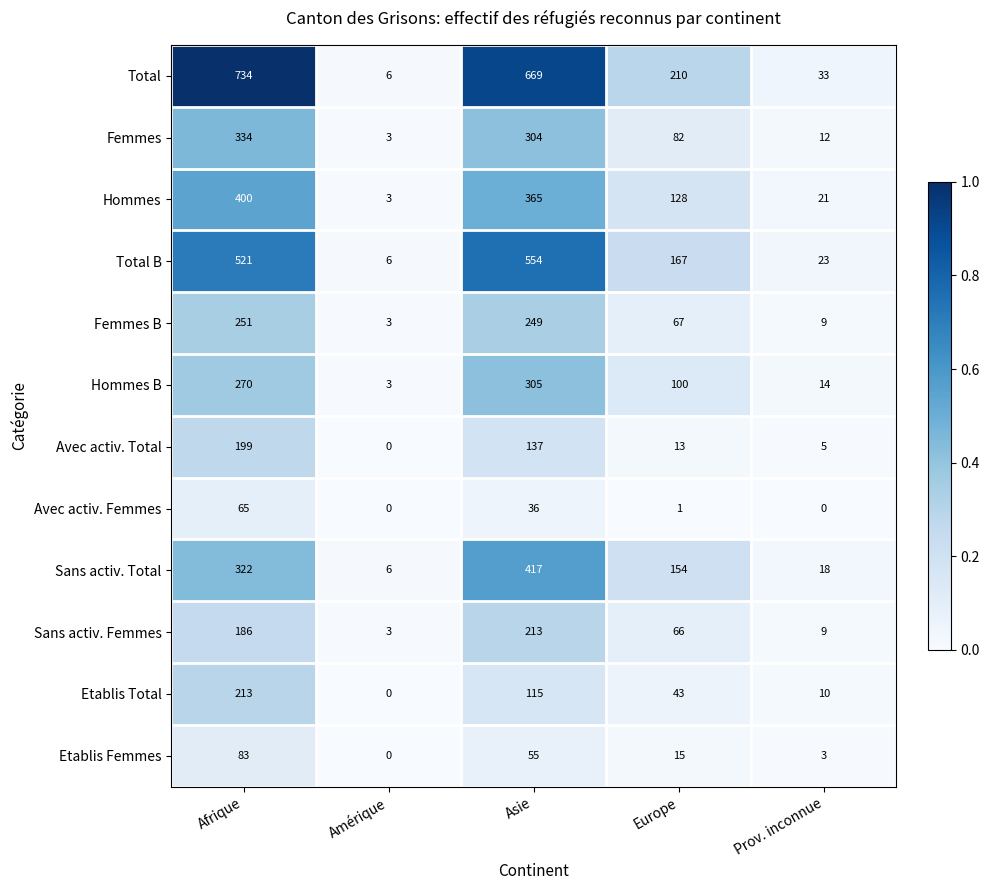

The Sans activ. Total series shows 528 at Afrique. True or false?

False